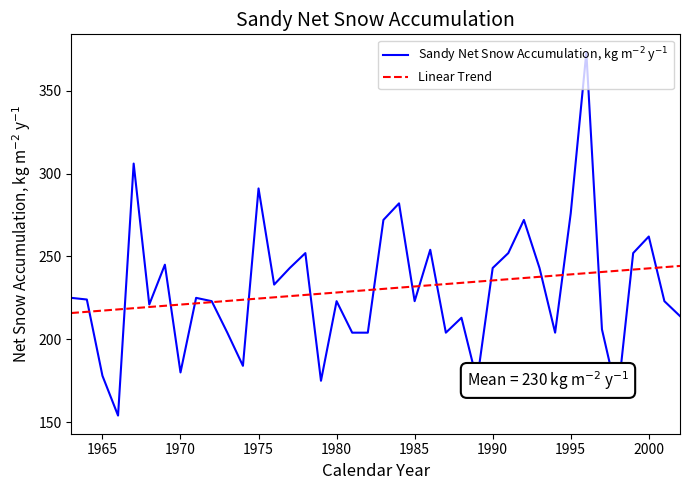

What is the smallest value displayed?

154.0